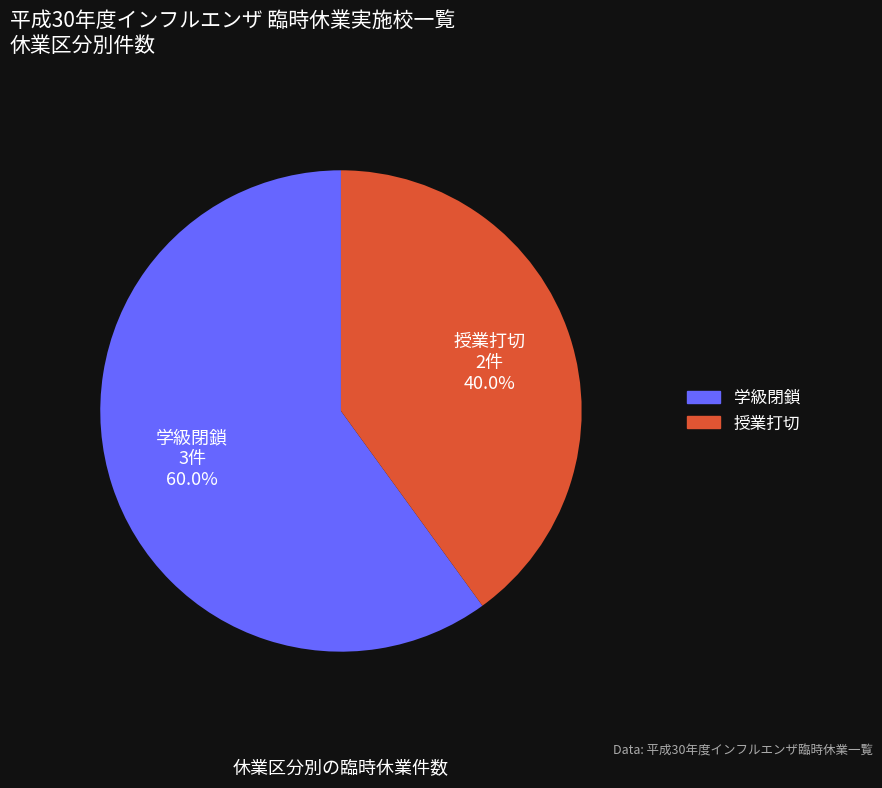

To the nearest percent, what is the difference between the 授業打切 and 学級閉鎖 slice percentages?

20%